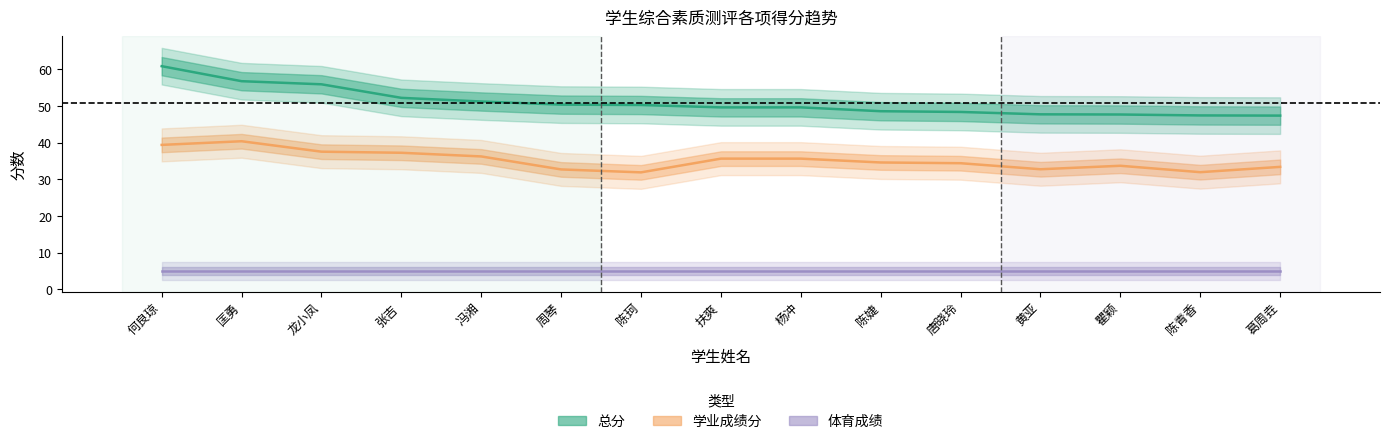

The 加分 series shows -1.9 at 黄亚. True or false?

False